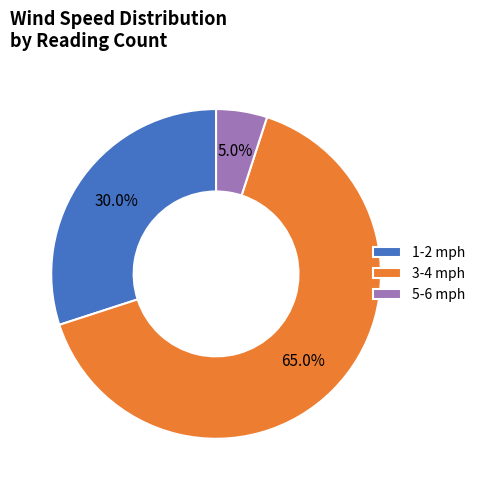

Which slice is the largest?

3-4 mph